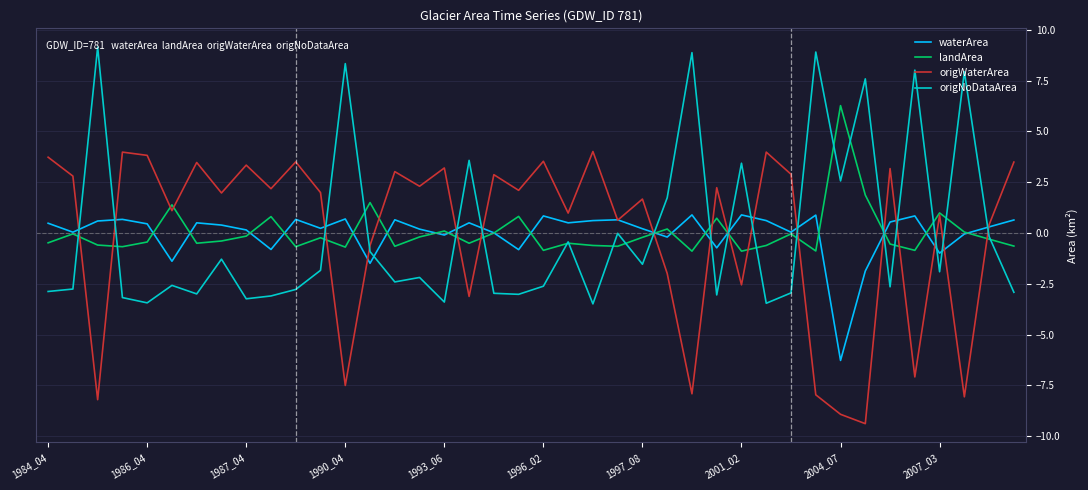

How many lines are shown in the chart?

4